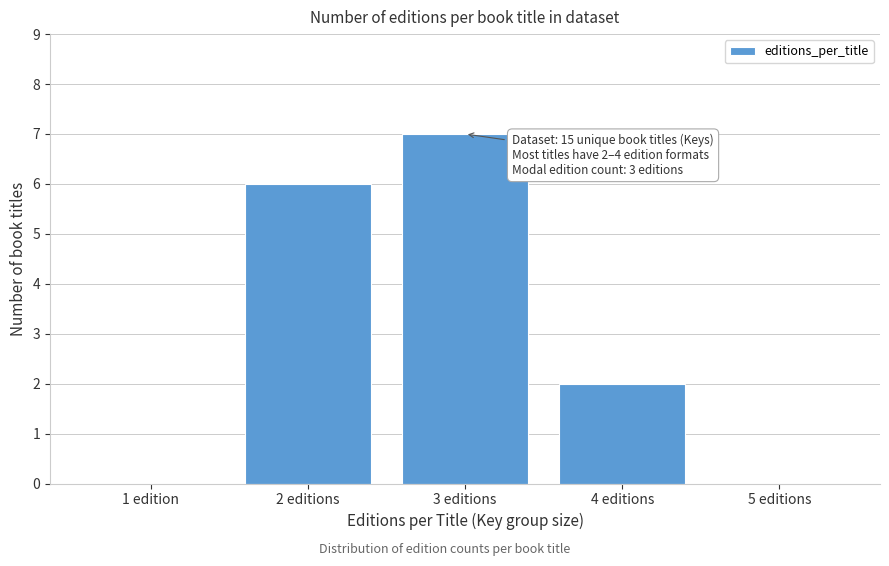

Reading right to left, transcribe all the data shown in this chart.

5 editions=0	4 editions=2	3 editions=7	2 editions=6	1 edition=0